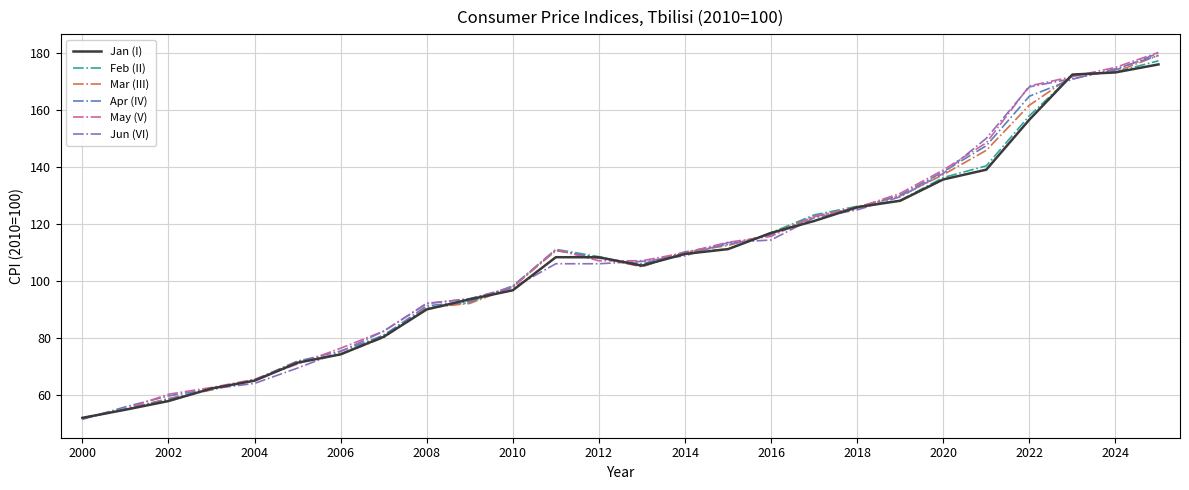

What is the highest value of the May (V) series?

180.1